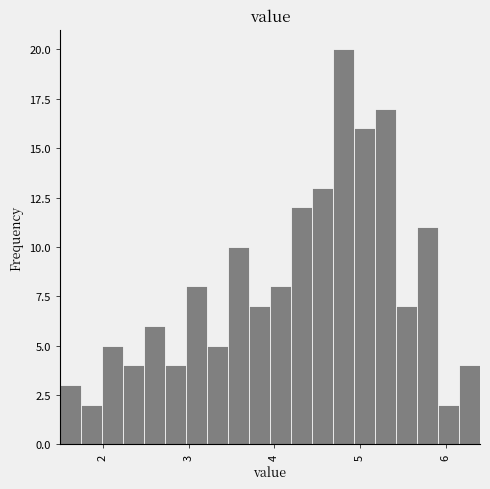

Around what value on the x-axis is the tallest bar? Give the approximate position of its centre, as read against the axis.

4.8